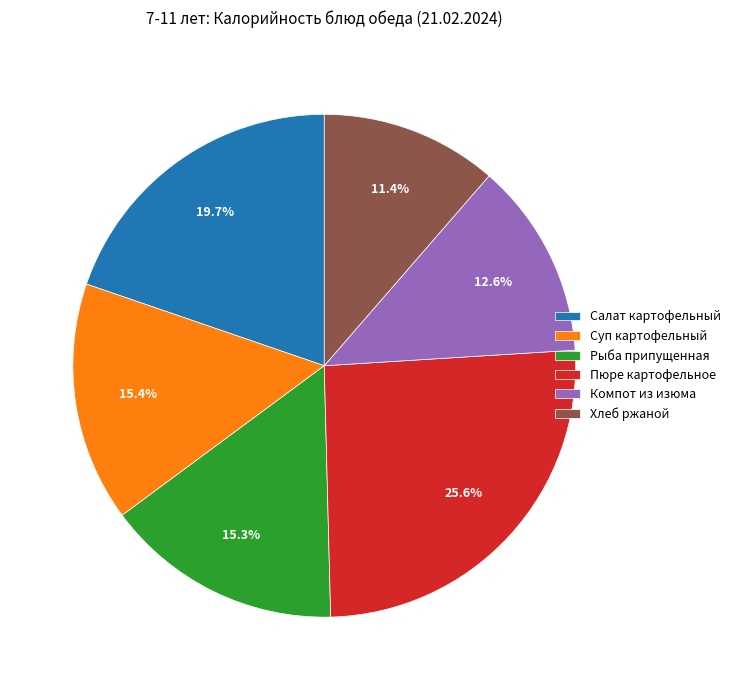

Does Пюре картофельное account for over 50% of the chart?

No